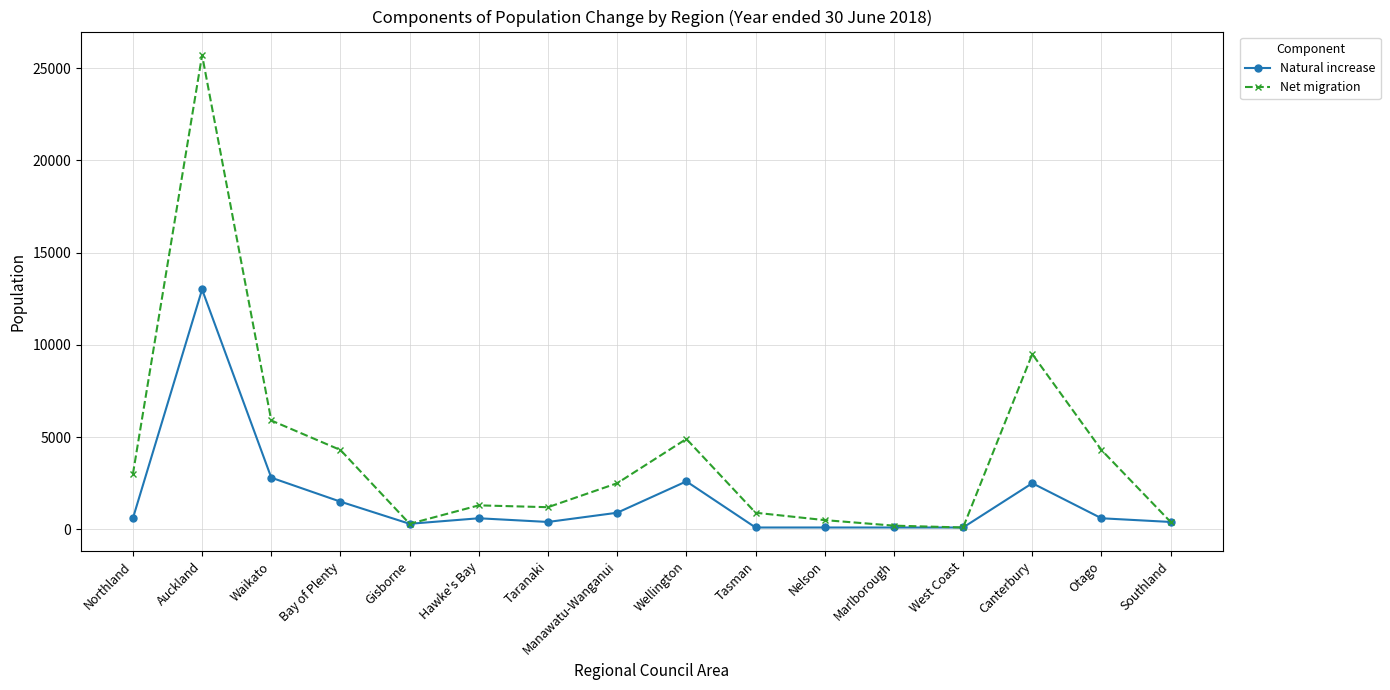

Is this an area chart (filled region under the line)?

No